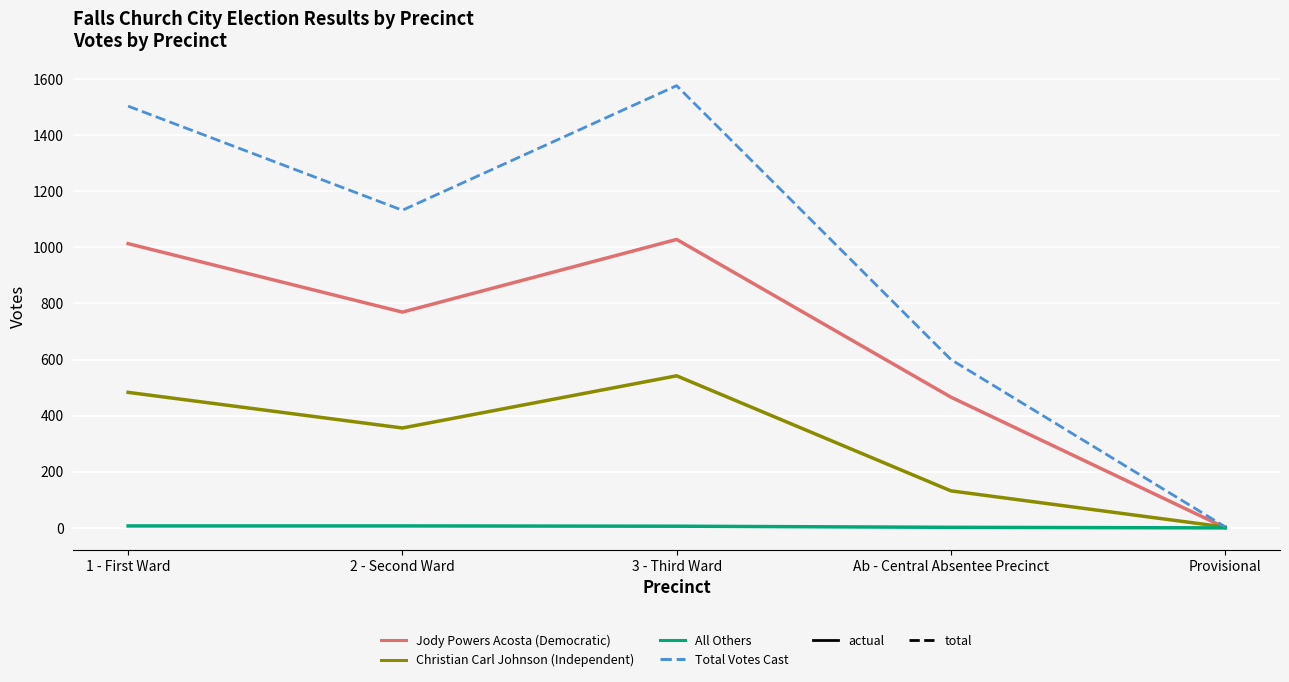

Which category has the highest value across all series?

3 - Third Ward